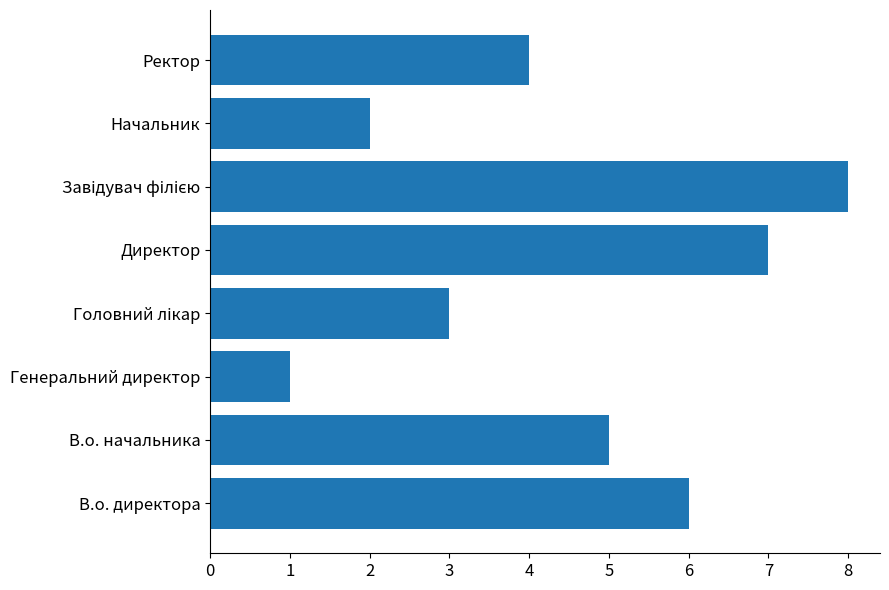

Between В.о. директора and Генеральний директор, which is larger?

В.о. директора